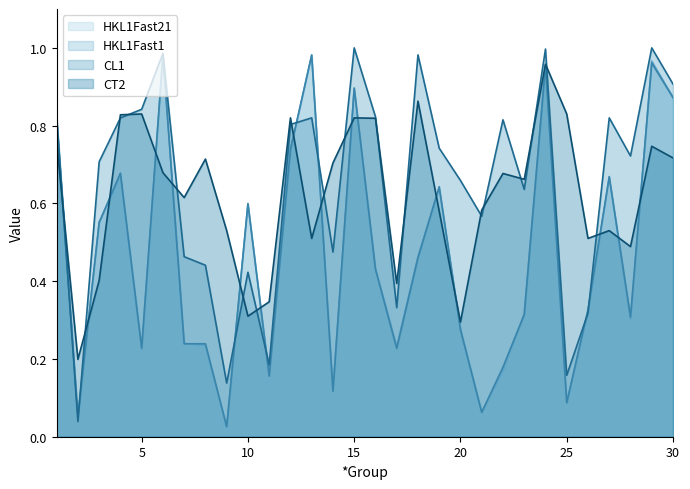

How many lines are shown in the chart?

4